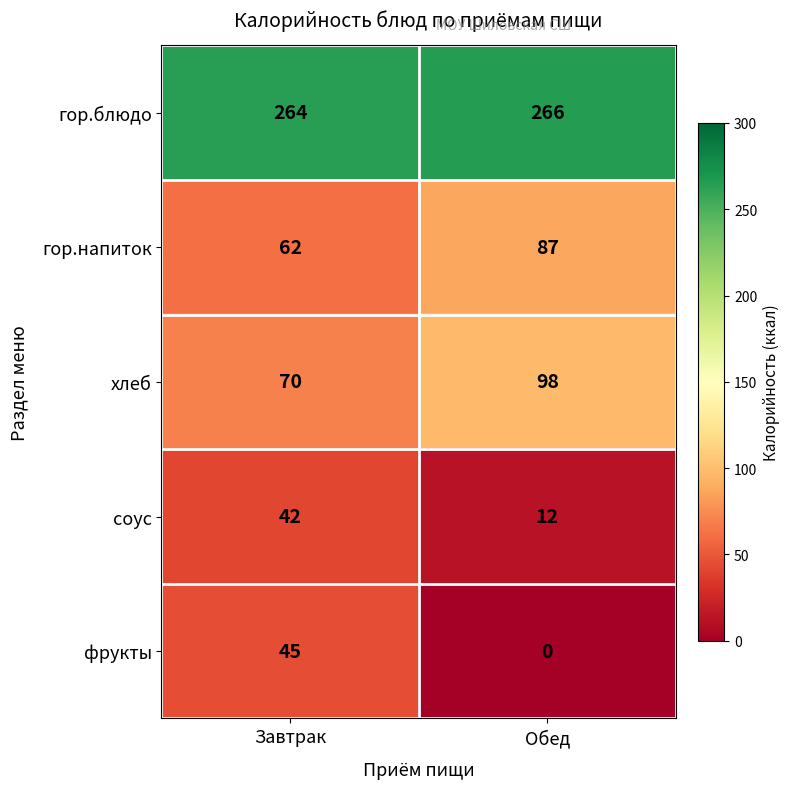

Count the number of categories in the chart.

2